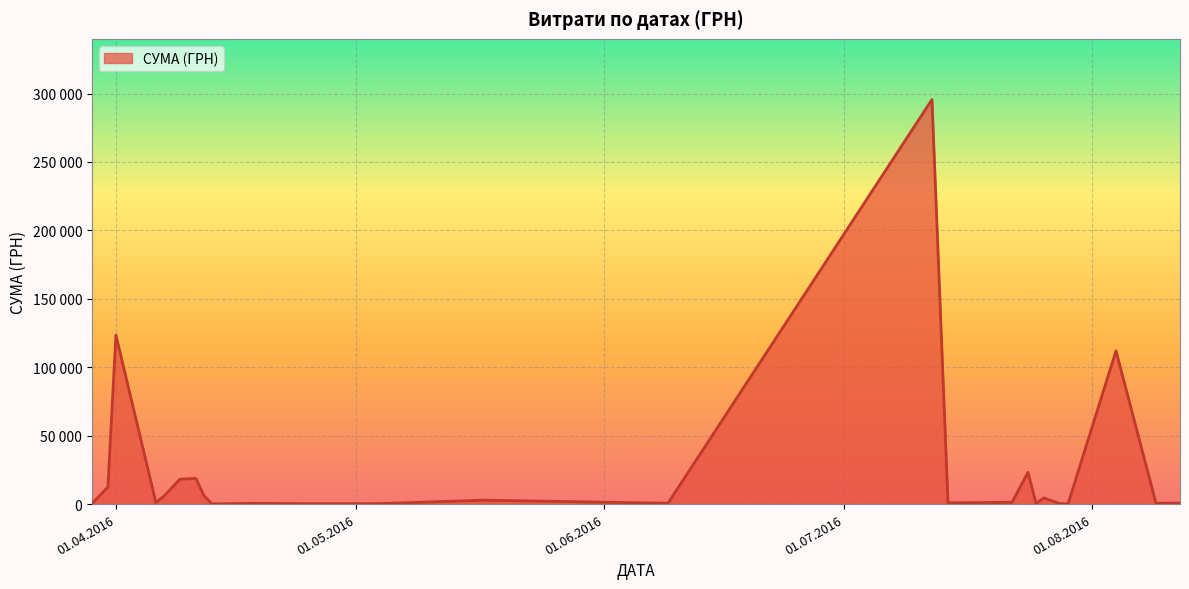

How many interior local peaks (higher than both neighbors) does the data have?

13